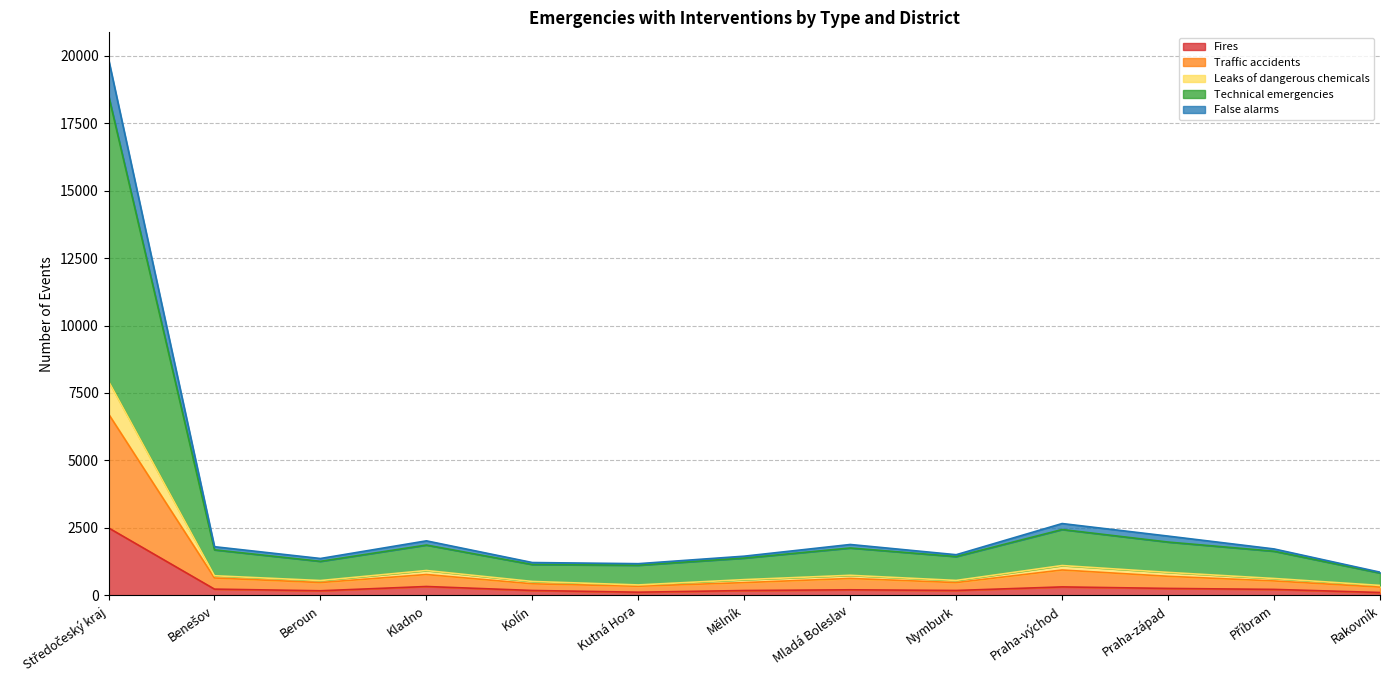

Where is the first local minimum for Leaks of dangerous chemicals?

Beroun